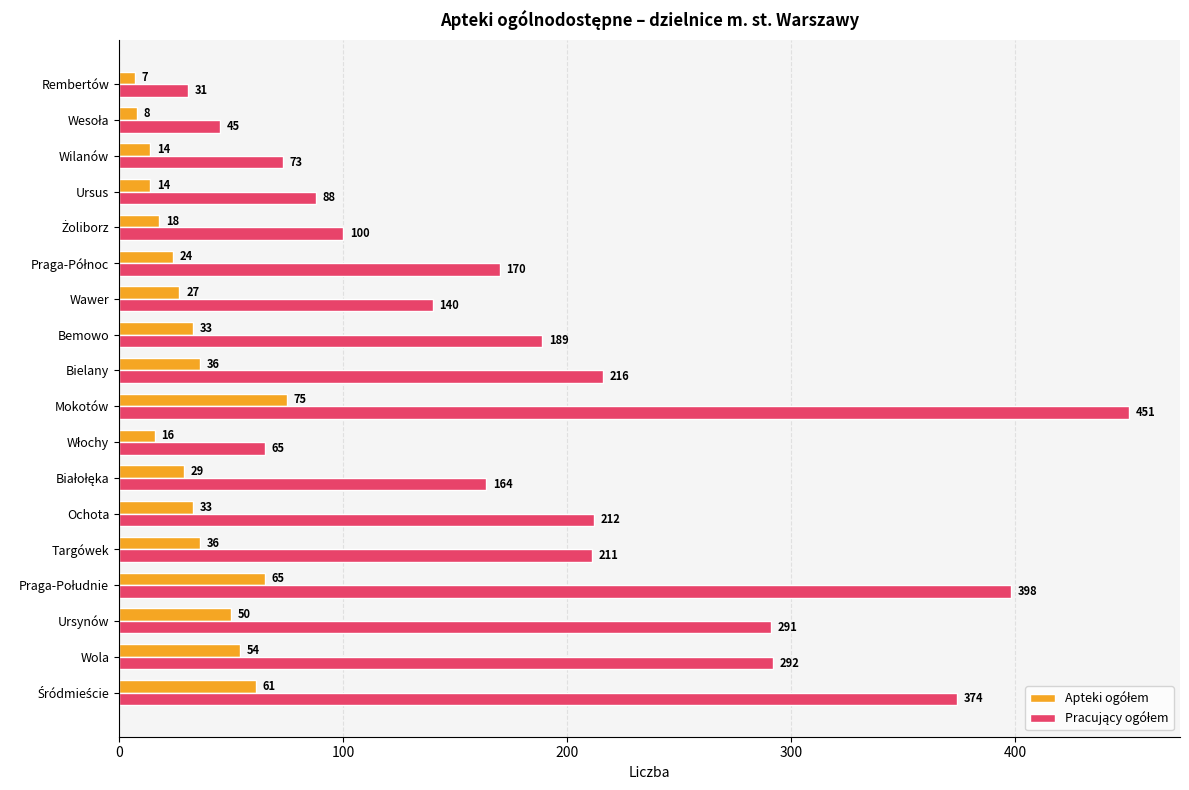

How many distinct data groups are displayed?

2